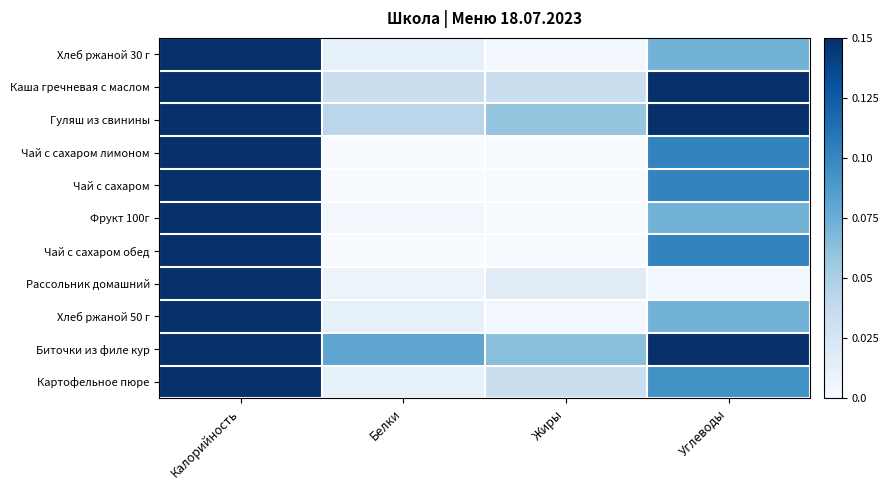

Rank the series at Белки from lowest to highest value.

Чай с сахаром лимоном, Чай с сахаром, Чай с сахаром обед, Фрукт 100г, Рассольник домашний, Хлеб ржаной 30 г, Хлеб ржаной 50 г, Картофельное пюре, Каша гречневая с маслом, Гуляш из свинины, Биточки из филе кур